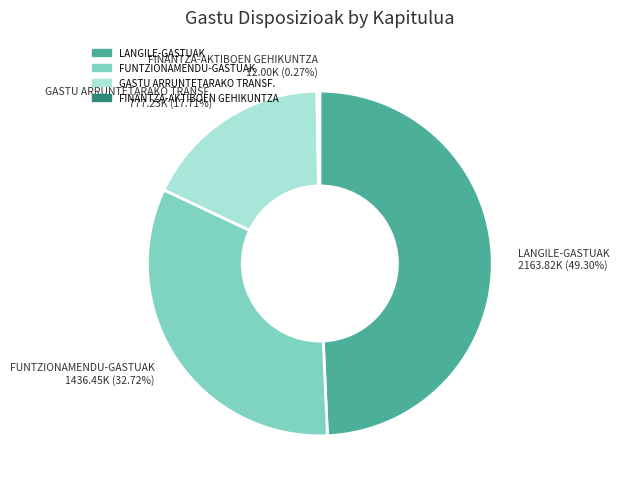

Is there any slice that represents more than half of the pie?

No